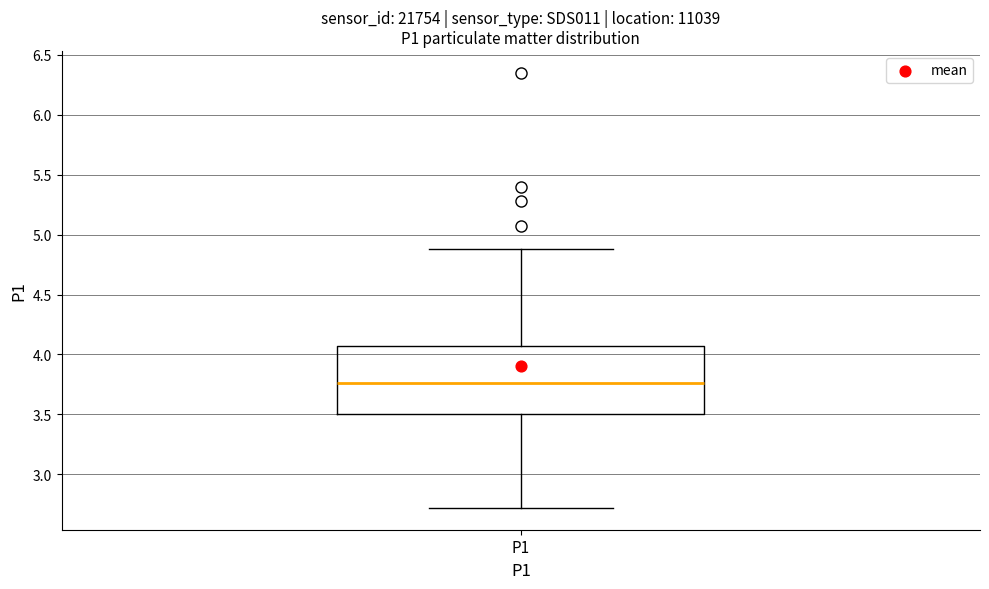

Read this box plot against the y-axis: the position of the median line, the range covered by the box, and the ends of both whiskers. The values are not printed on the chart, so give them approximately, as read against the axis.

median 3.75, box 3.50 to 4.05, whiskers 2.70 to 4.90